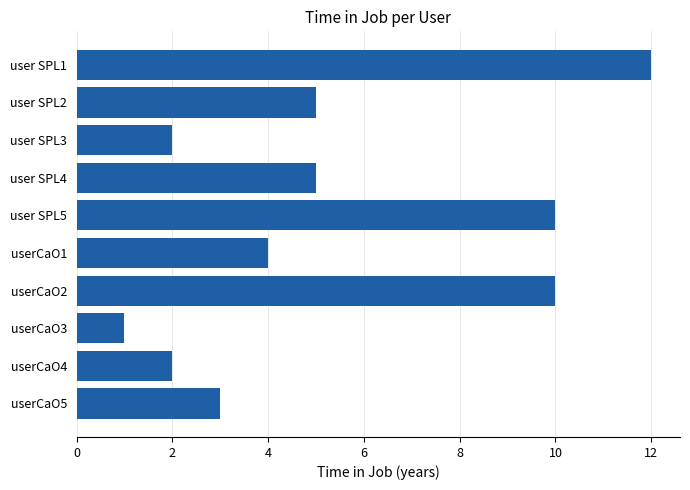

What is the difference between the maximum and minimum values?

11